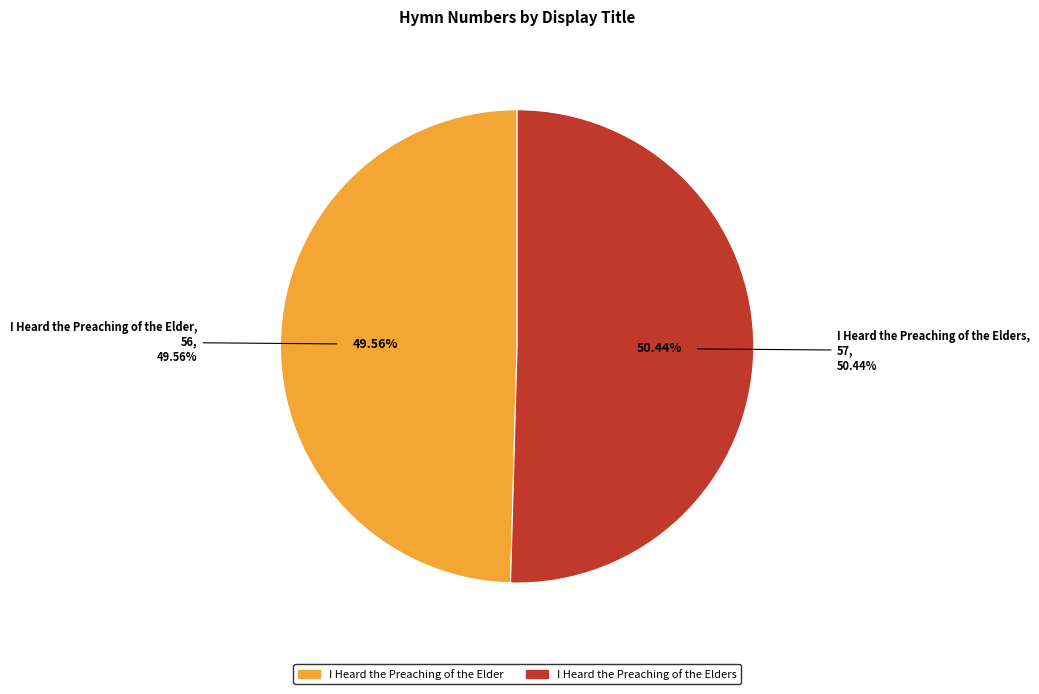

True or false: I Heard the Preaching of the Elder accounts for 50% of the total.

True